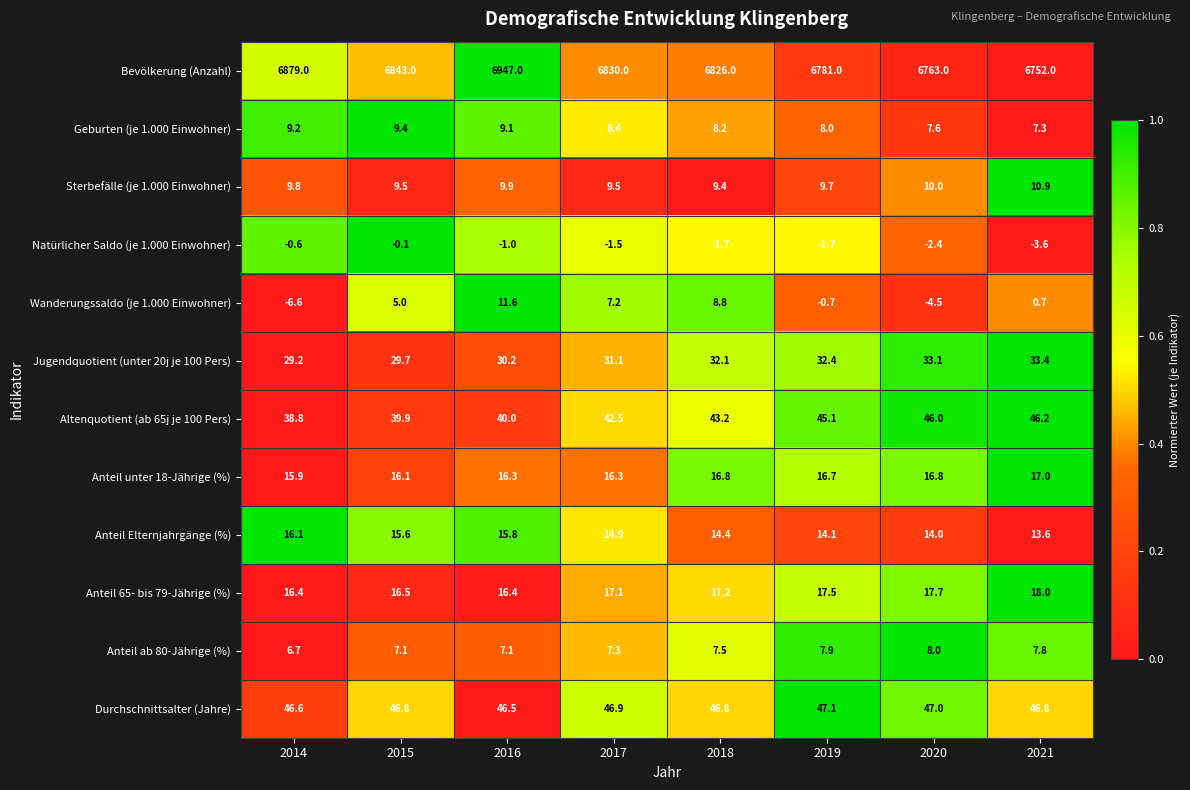

What is the sum of the Anteil ab 80-Jährige (%) values at 2018 and 2021?

15.3